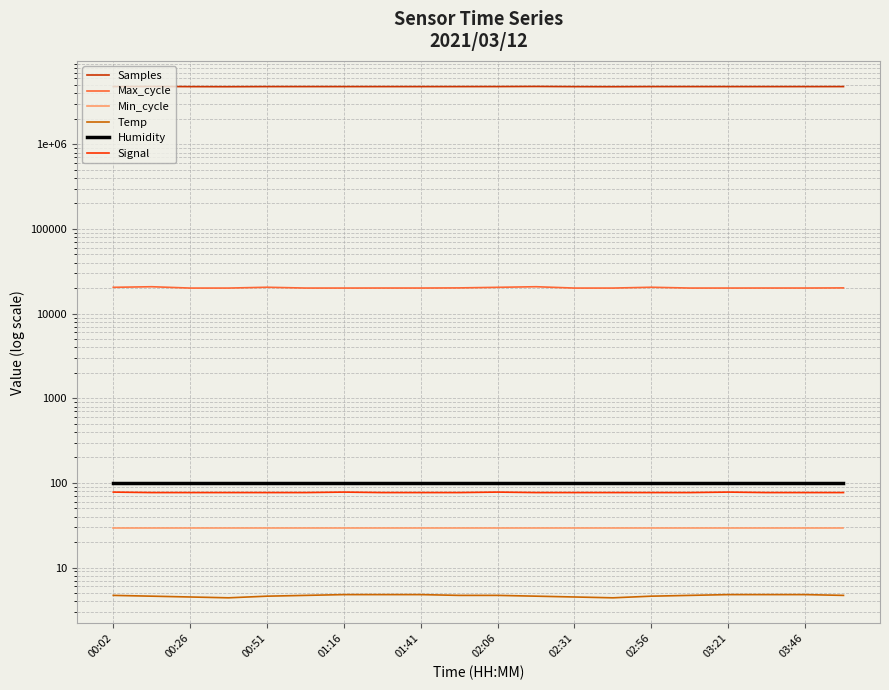

What position from the left is 03:46?

19